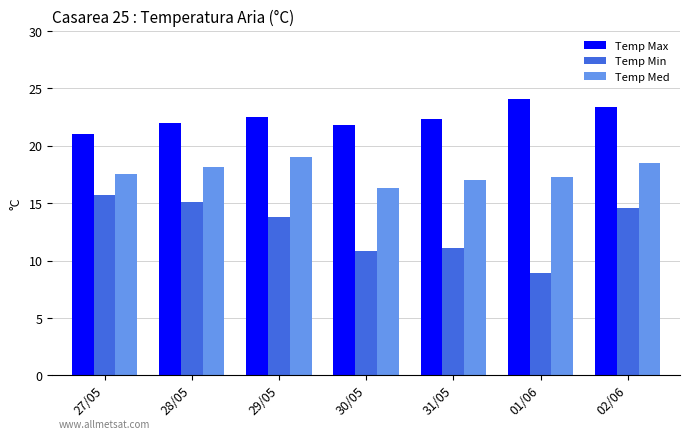

Which series changed the most between 30/05 and 31/05?

Temp Med